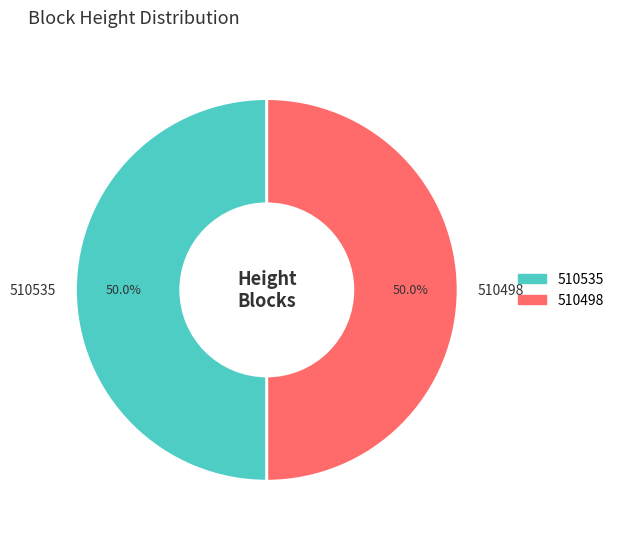

What is the total percentage of 510535 and 510498?

100.0%